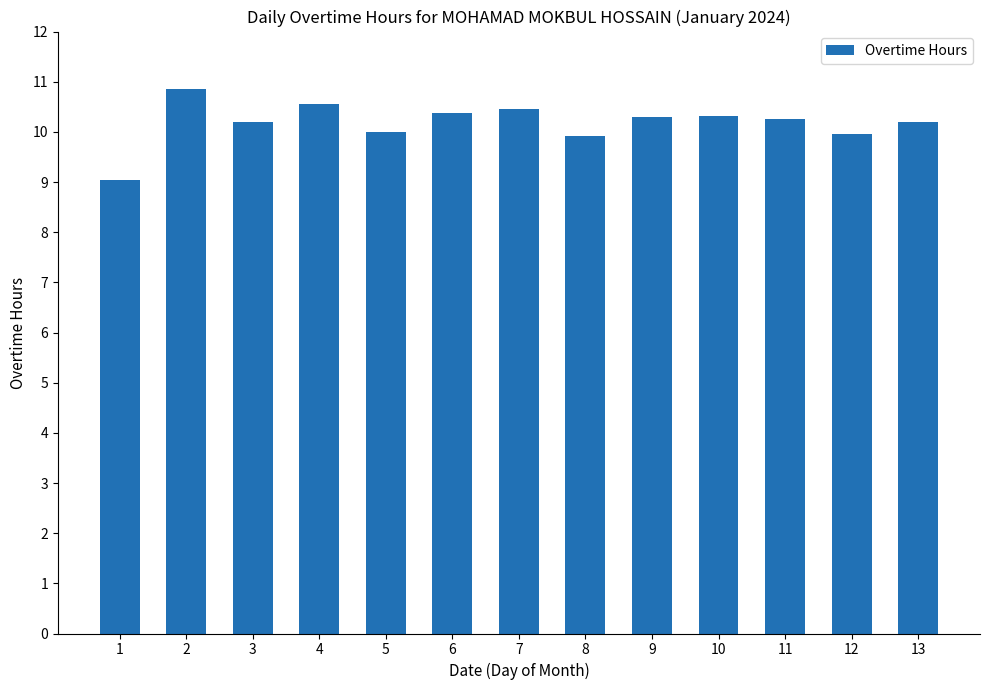

What is the ratio of the value at 9 to the value at 2?

0.9